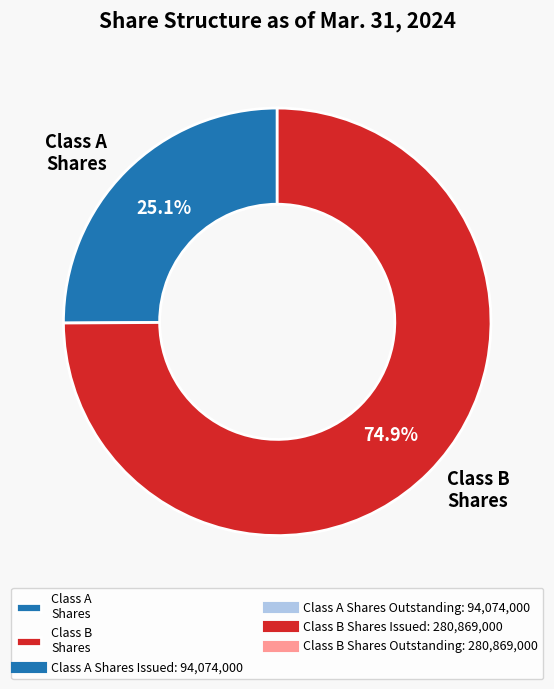

What is the ratio of the value at Class A Shares to the value at Class B Shares?

0.3